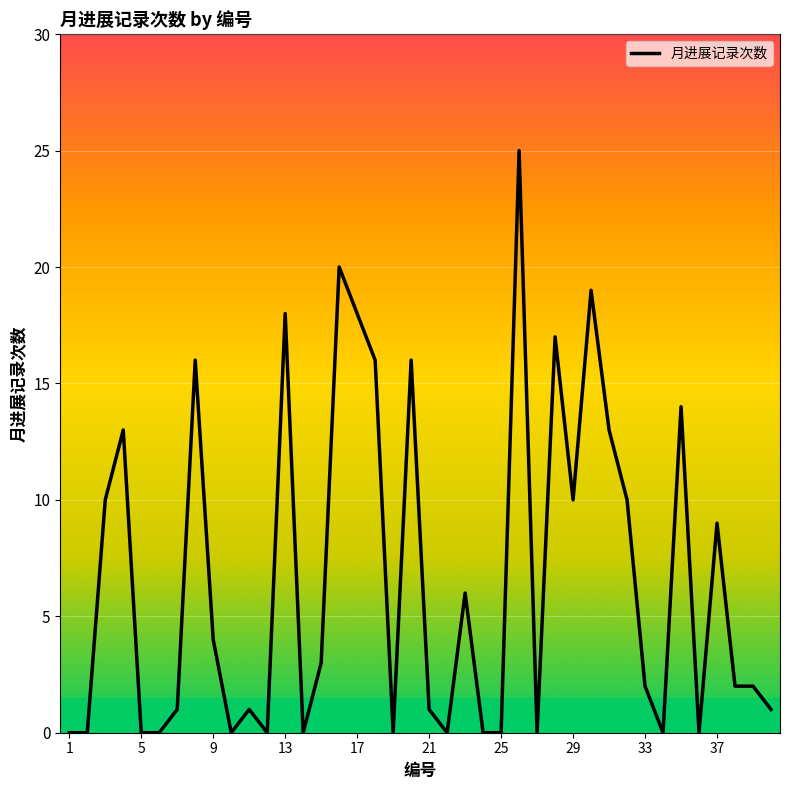

What is the average value?

7